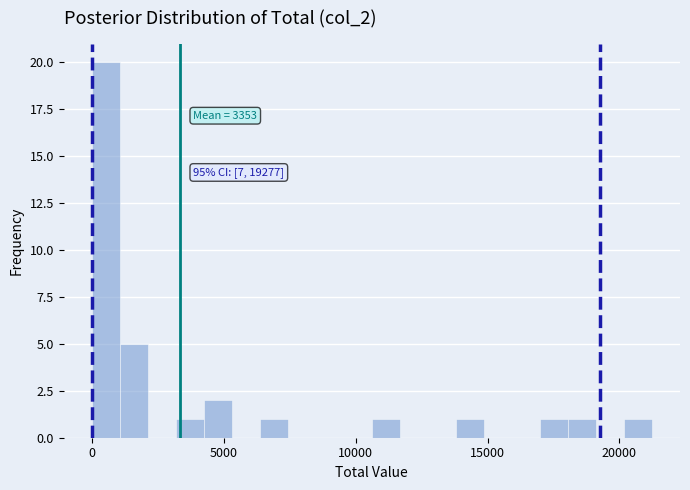

Read against the x-axis, roughly where is the centre of the tallest bar?

500